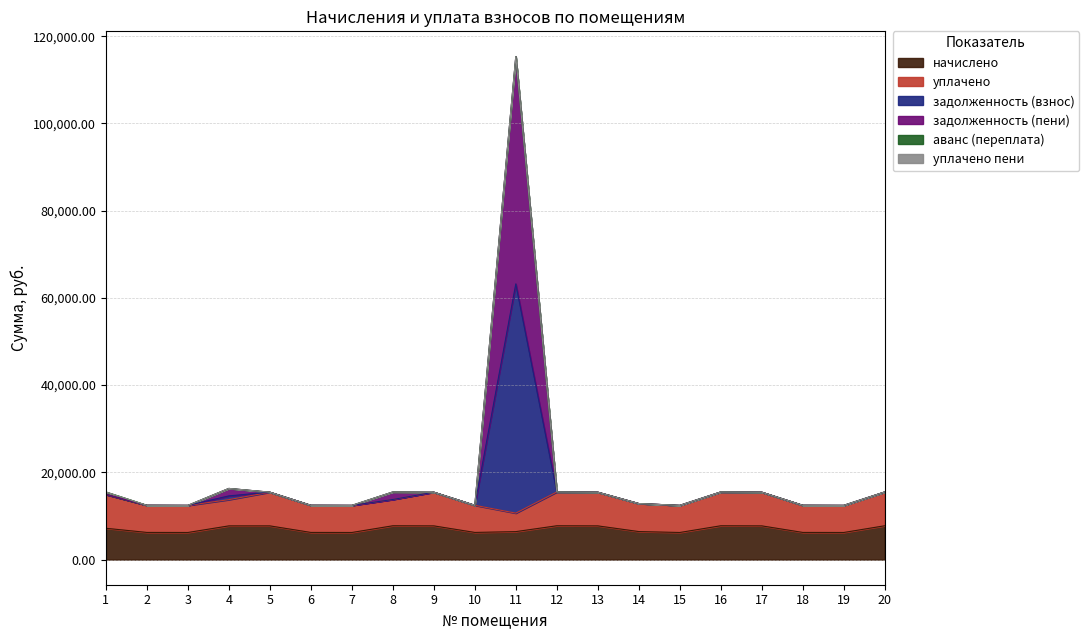

At which category is the sum across all series the highest?

11